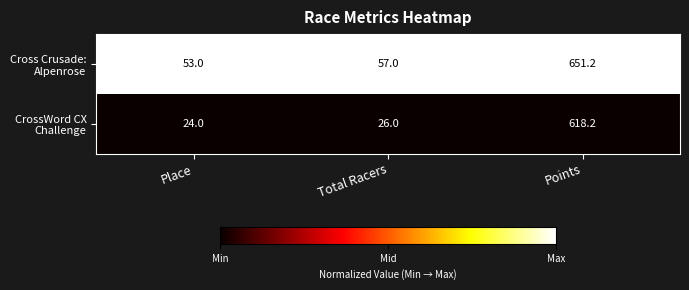

At which category is the sum across all series the highest?

Points